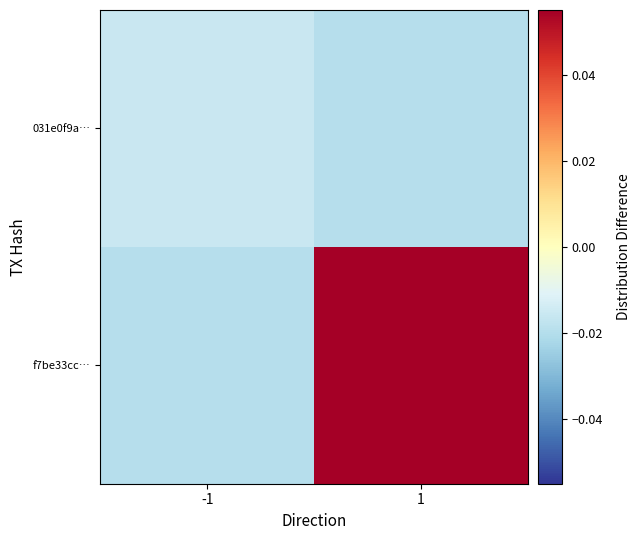

Rank the series by their average value, from lowest to highest.

031e0f9a…, f7be33cc…